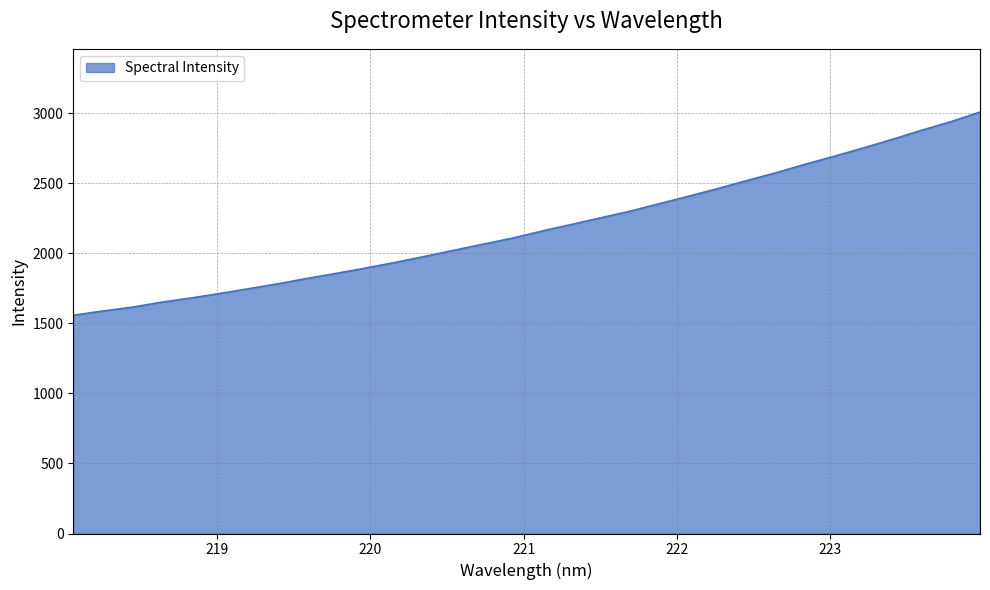

What is the maximum value shown in the chart?

3007.9